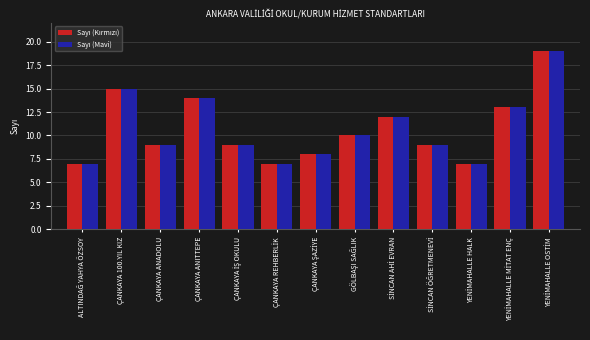

What is the minimum value shown in the chart?

7